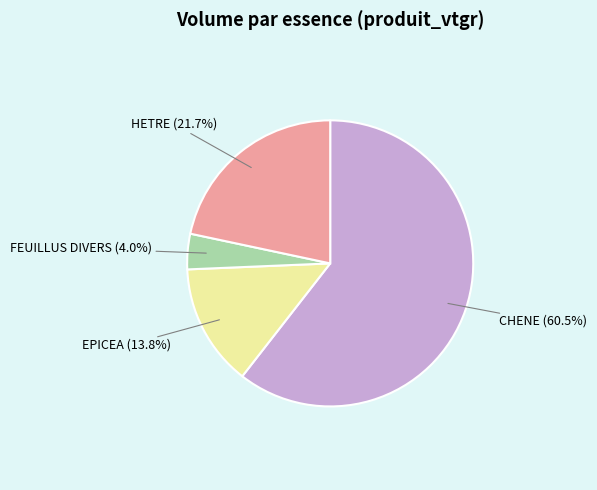

Which slice is the largest?

CHENE